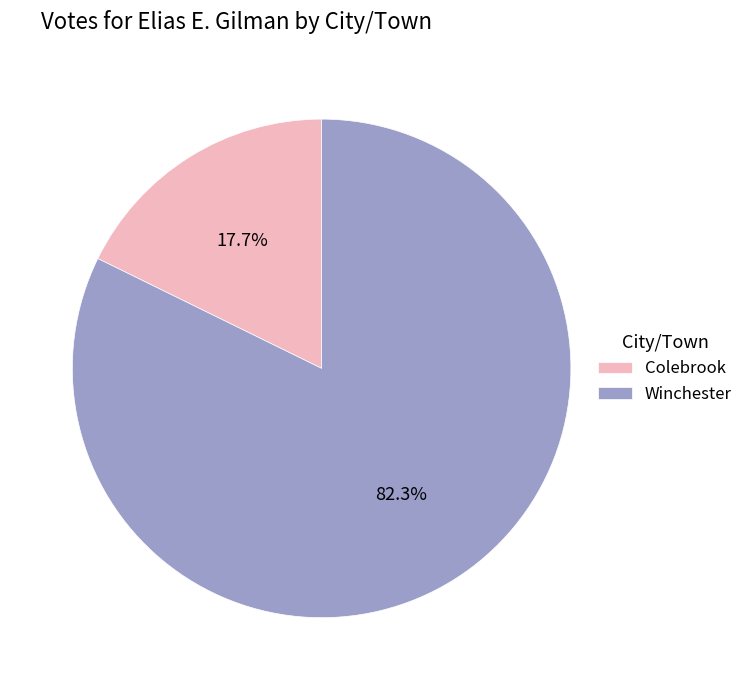

Do Winchester and Colebrook together represent more than half of the pie?

Yes